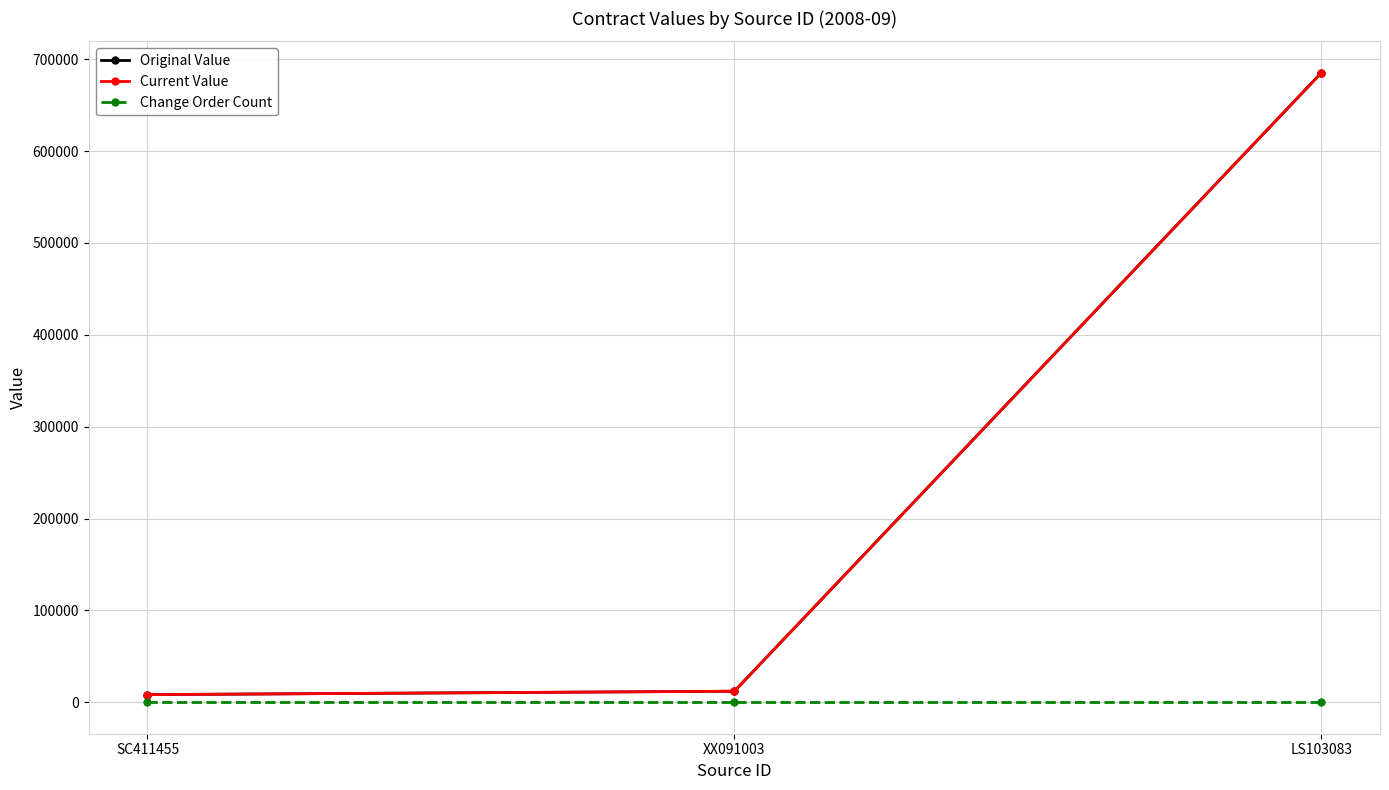

What is the difference between the second highest and minimum values in the Current Value series?

3705